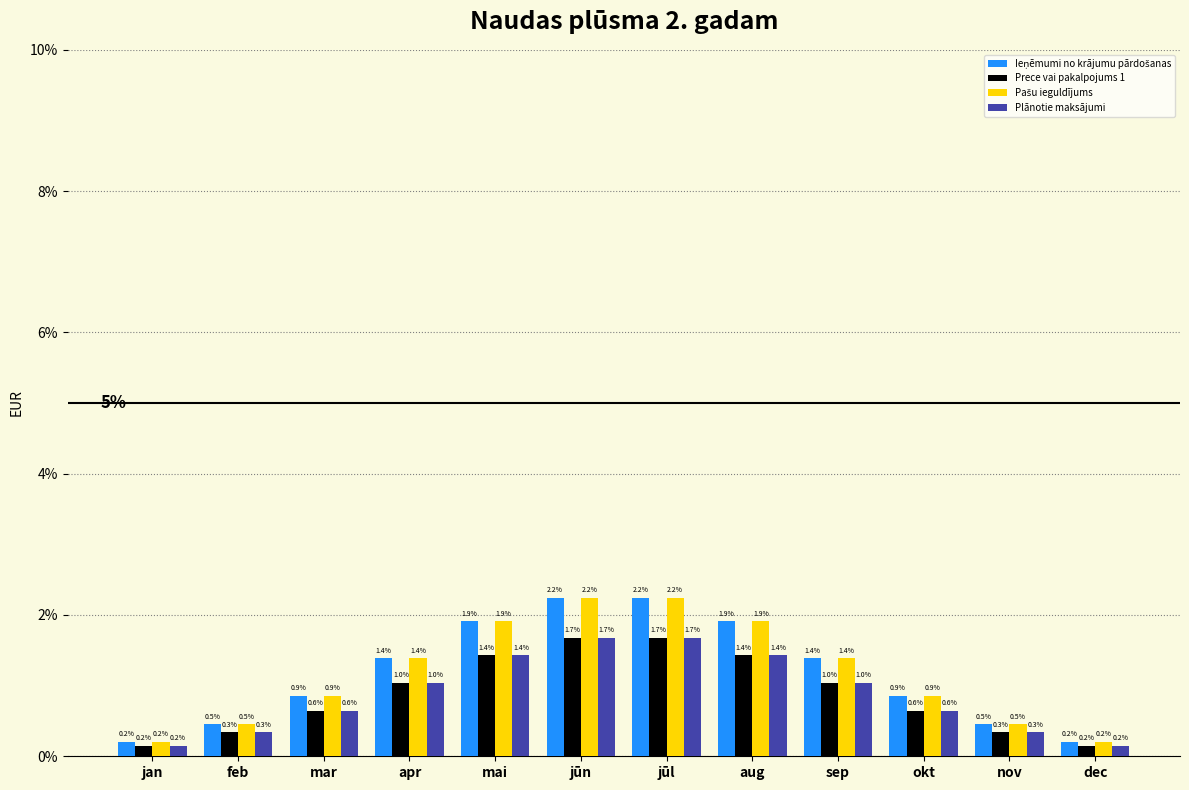

Reading left to right, list all the values displayed in this chart.

Ieņēmumi no krājumu pārdošanas: 0.0	0.0	0.0	0.0	0.0	0.0	0.0	0.0	0.0	0.0	0.0	0.0
Prece vai pakalpojums 1: 0.0	0.0	0.0	0.0	0.0	0.0	0.0	0.0	0.0	0.0	0.0	0.0
Pašu ieguldījums: 0.0	0.0	0.0	0.0	0.0	0.0	0.0	0.0	0.0	0.0	0.0	0.0
Plānotie maksājumi: 0.0	0.0	0.0	0.0	0.0	0.0	0.0	0.0	0.0	0.0	0.0	0.0